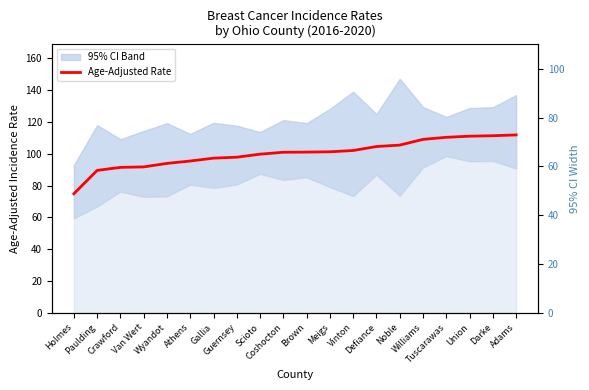

Which category has the highest value across all series?

Adams